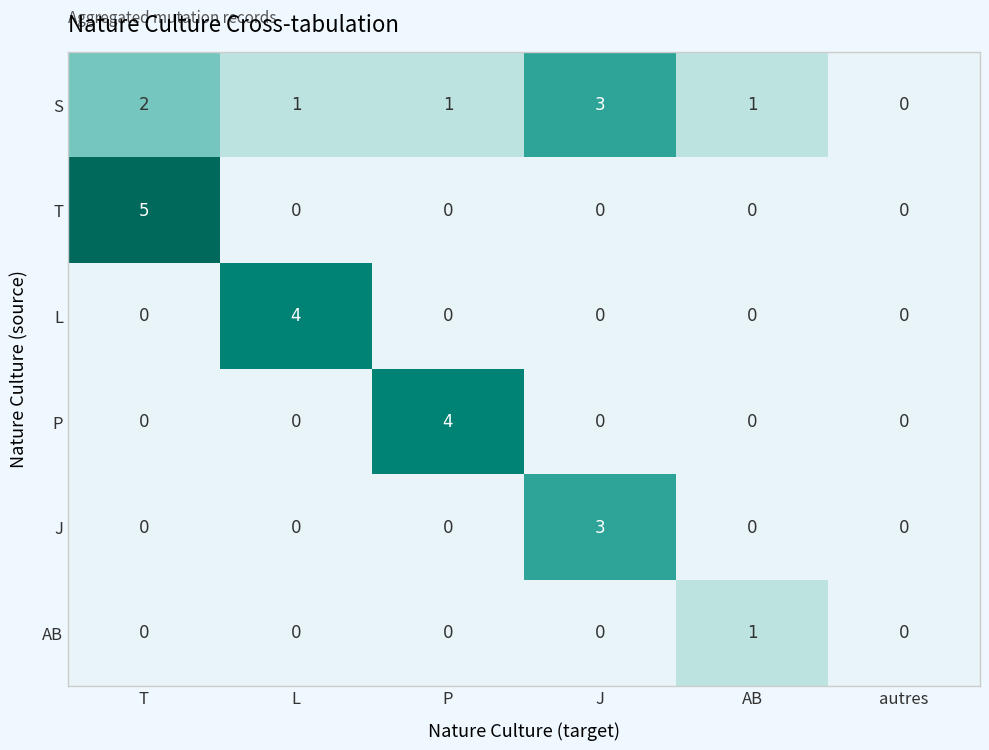

What is the difference between the maximum and minimum values in the S series?

3